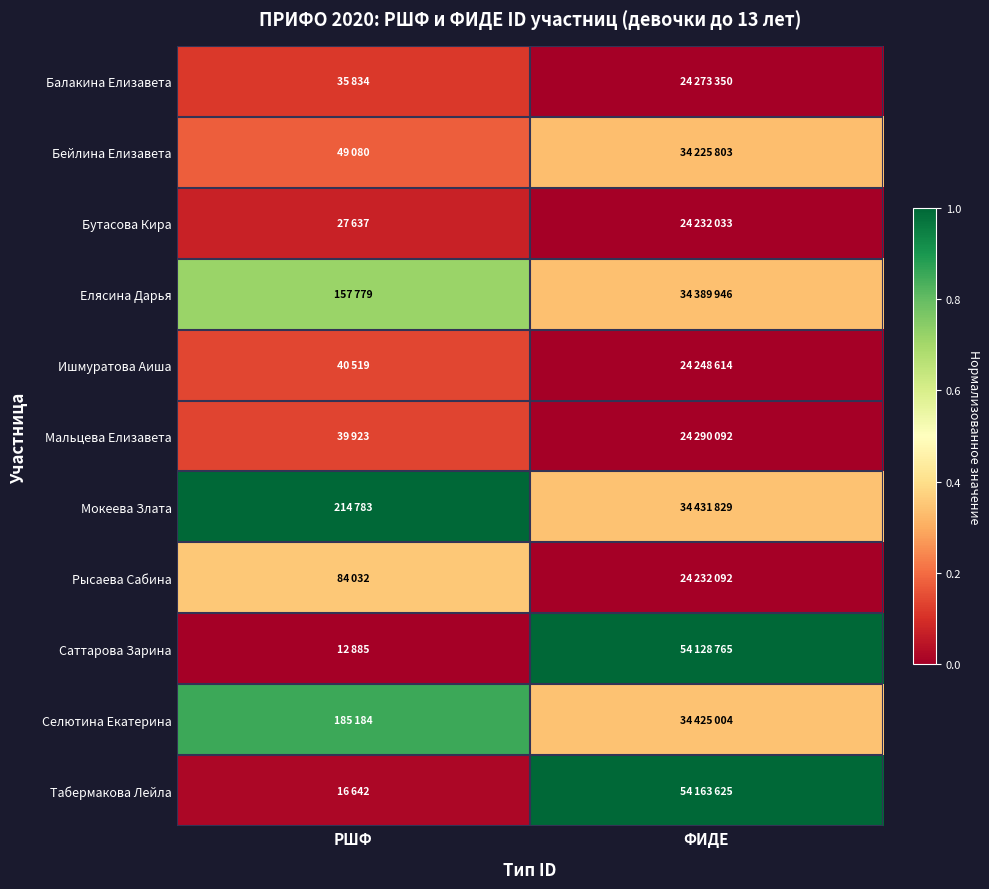

At which category does the chart reach its minimum across all series?

ФИДЕ